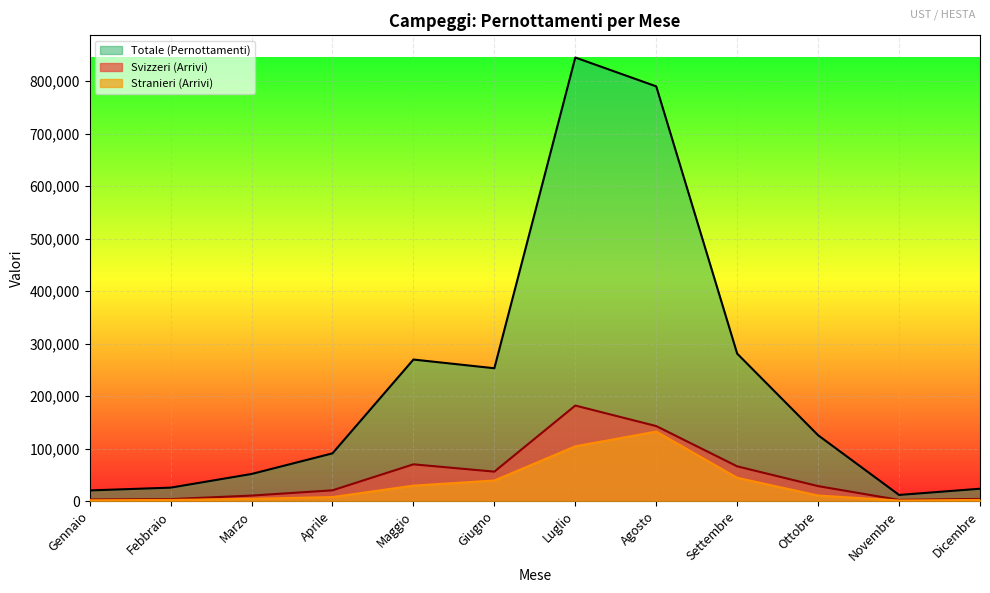

What is the minimum value shown in the chart?

1021